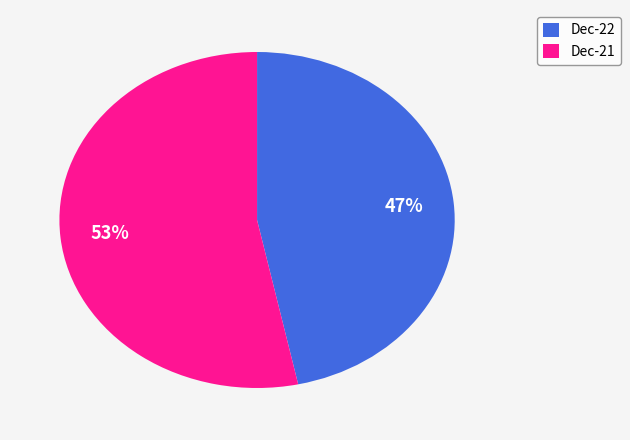

How many segments does this pie chart have?

2